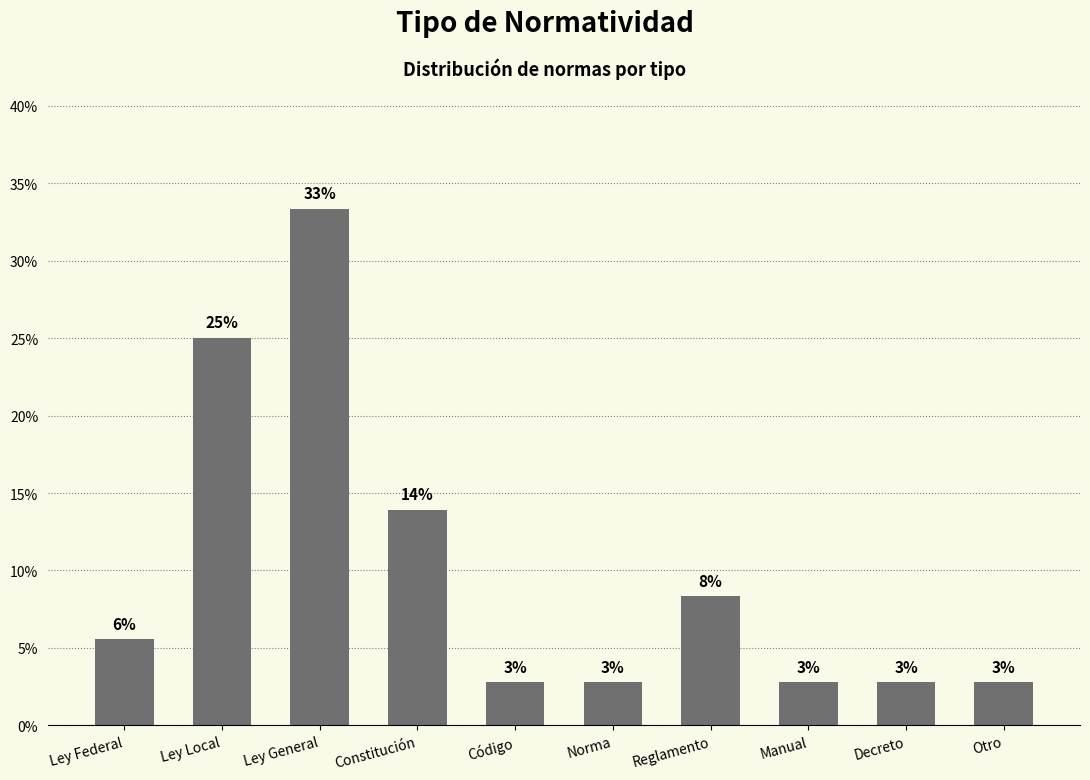

Is it true that the value at Ley Local is 8.7?

False